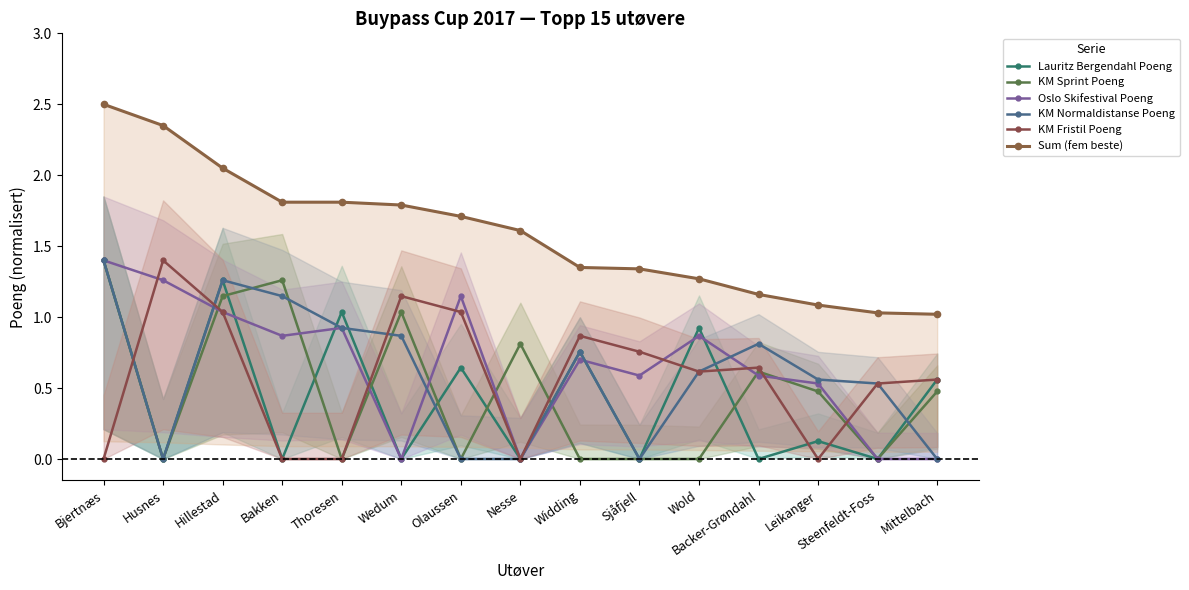

Rank the categories by KM Sprint Poeng value from highest to lowest.

Bjertnæs, Bakken, Hillestad, Wedum, Nesse, Backer-Grøndahl, Leikanger, Mittelbach, Husnes, Thoresen, Olaussen, Widding, Sjåfjell, Wold, Steenfeldt-Foss